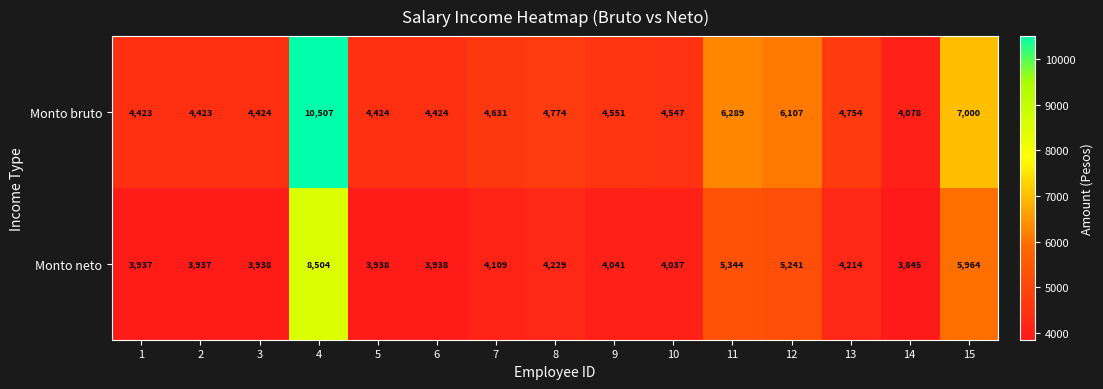

Which category has the lowest value across all series?

14